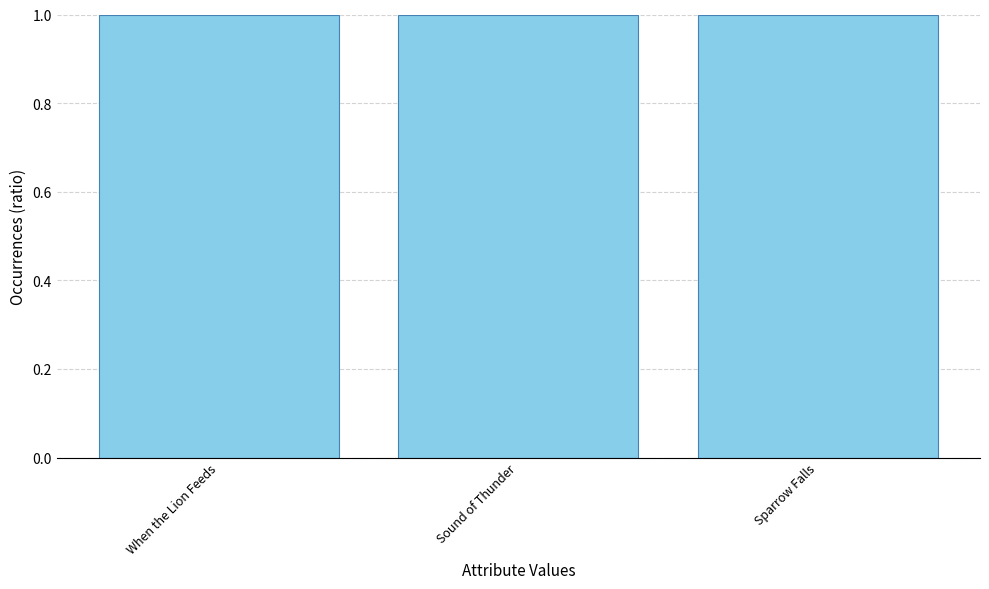

Reading left to right, list all the values displayed in this chart.

When the Lion Feeds=1.0	Sound of Thunder=1.0	Sparrow Falls=1.0